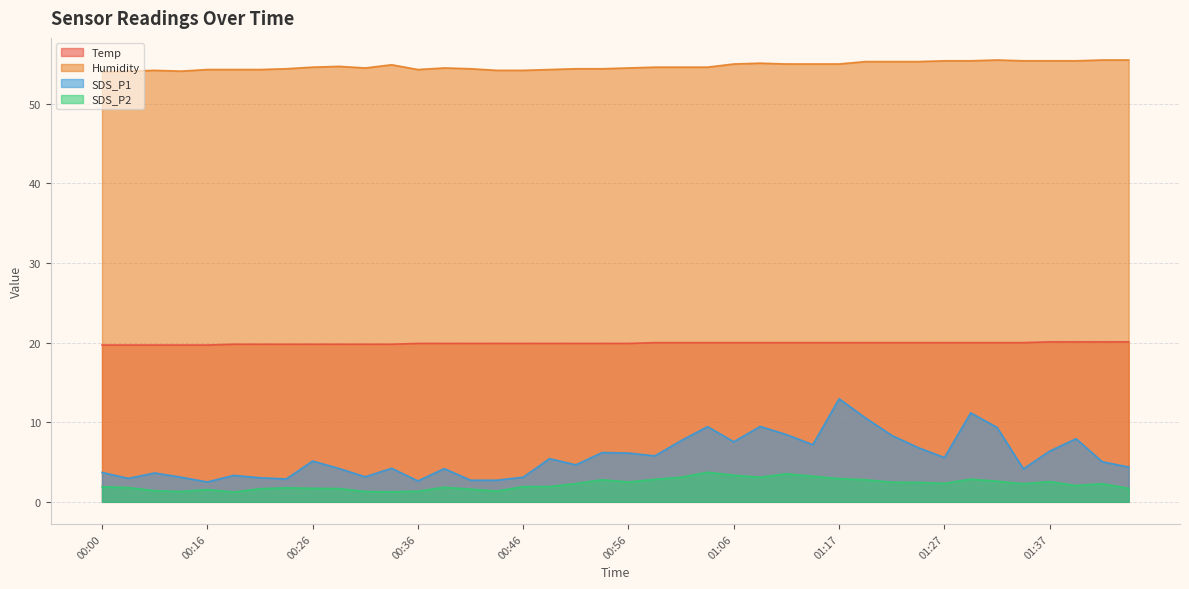

The Temp series shows 19.8 at 00:28. True or false?

True